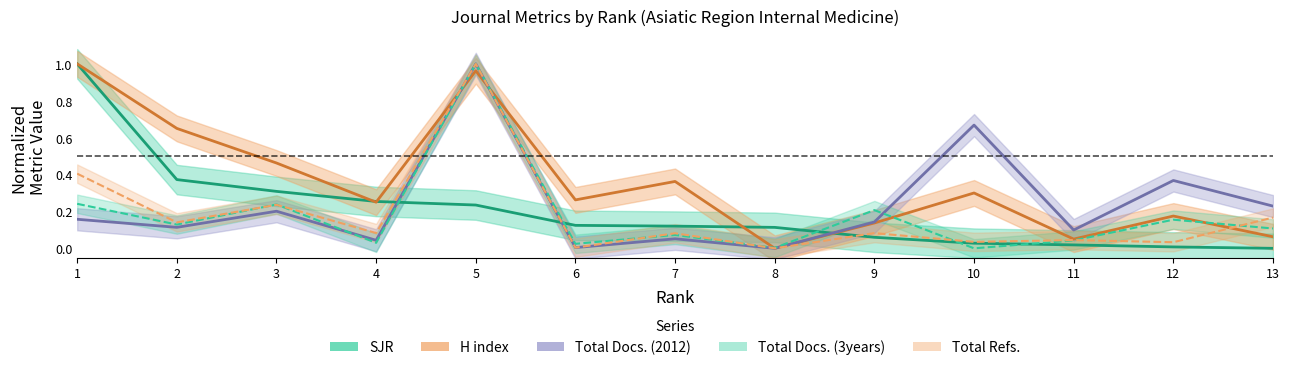

Reading right to left, transcribe all the data shown in this chart.

SJR: 13=0.0	12=0.0	11=0.0	10=0.0	9=0.1	8=0.1	7=0.1	6=0.1	5=0.2	4=0.3	3=0.3	2=0.4	1=1.0
H index: 13=0.1	12=0.2	11=0.1	10=0.3	9=0.1	8=0.0	7=0.4	6=0.3	5=1.0	4=0.2	3=0.5	2=0.7	1=1.0
Total Docs. (2012): 13=0.2	12=0.4	11=0.1	10=0.7	9=0.1	8=0.0	7=0.1	6=0.0	5=1.0	4=0.0	3=0.2	2=0.1	1=0.2
Total Docs. (3years): 13=0.1	12=0.2	11=0.0	10=0.0	9=0.2	8=0.0	7=0.1	6=0.0	5=1.0	4=0.0	3=0.2	2=0.1	1=0.2
Total Refs.: 13=0.2	12=0.0	11=0.0	10=0.0	9=0.1	8=0.0	7=0.1	6=0.0	5=1.0	4=0.1	3=0.2	2=0.1	1=0.4